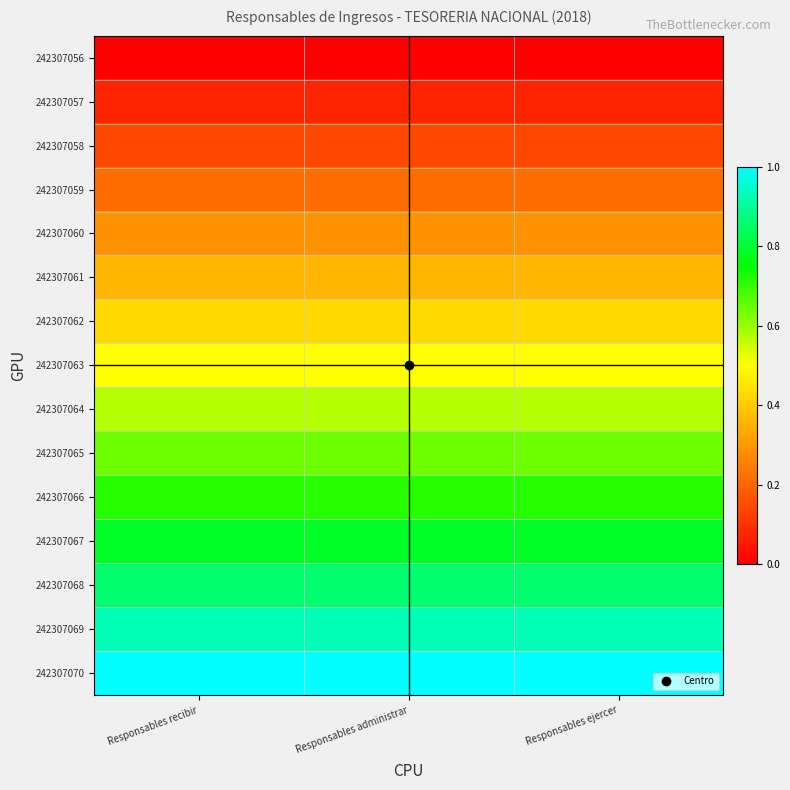

At how many categories does at least one series exceed 0?

3